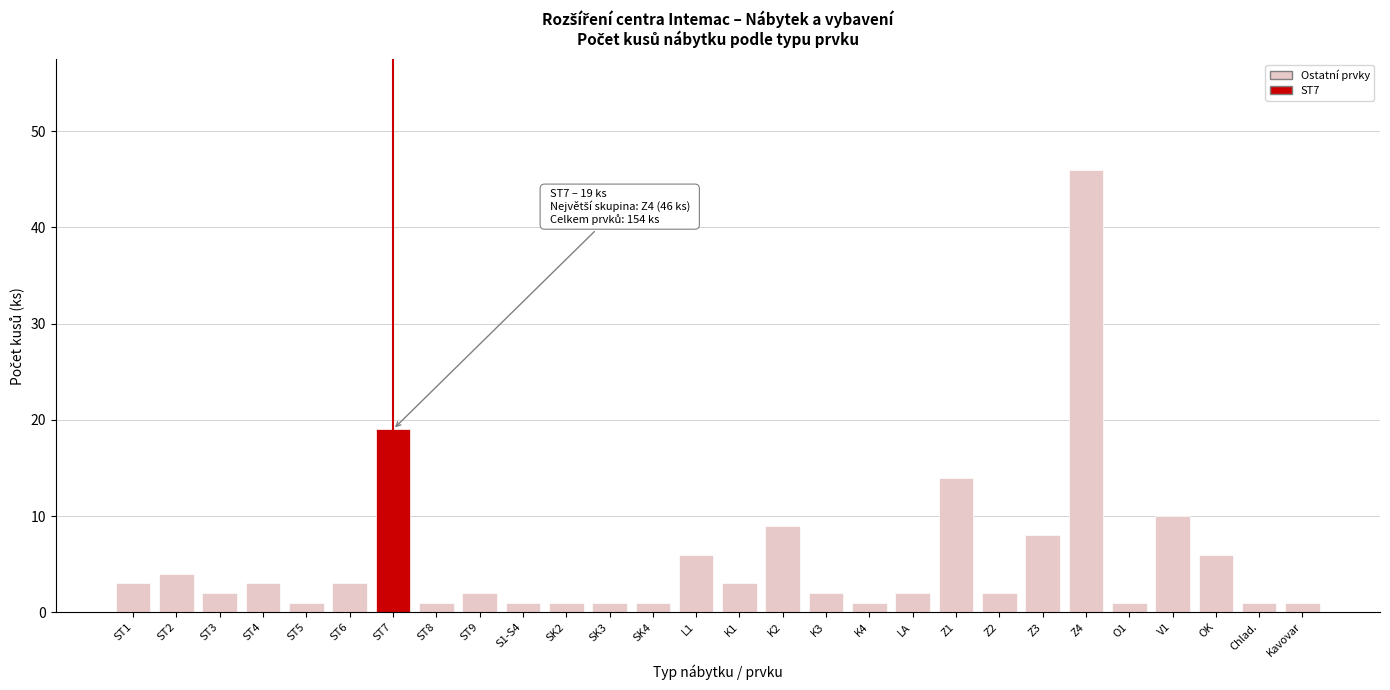

Reading left to right, transcribe all the data shown in this chart.

3	4	2	3	1	3	19	1	2	1	1	1	1	6	3	9	2	1	2	14	2	8	46	1	10	6	1	1